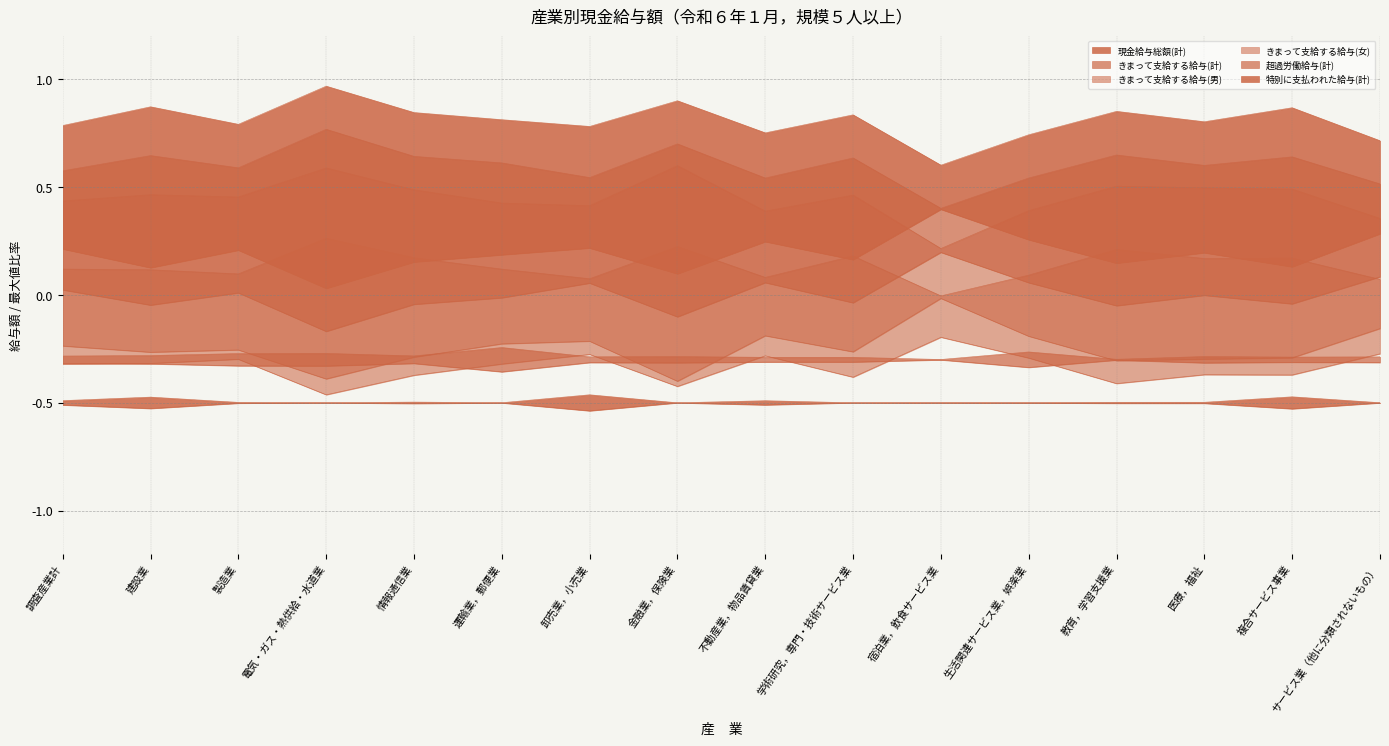

Is it true that 超過労働給与(計) equals -0.3 at サービス業（他に分類されないもの）?

True